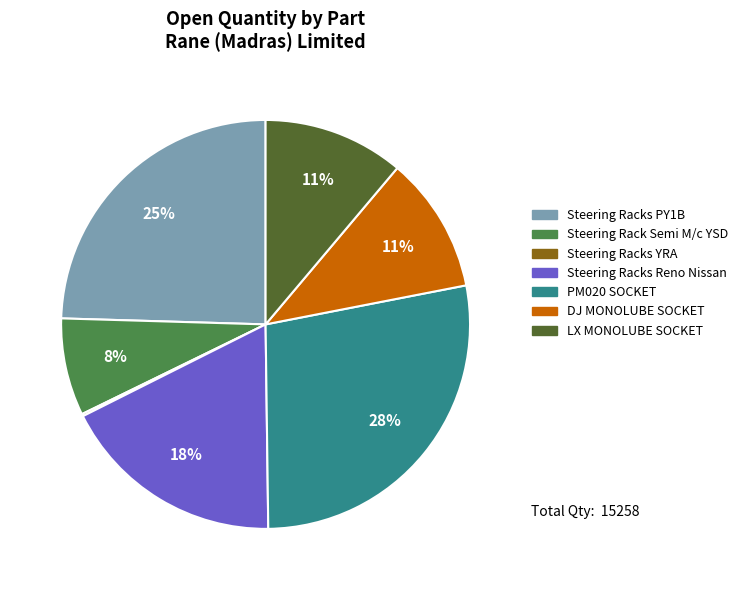

To the nearest percent, what is the average slice percentage?

14%